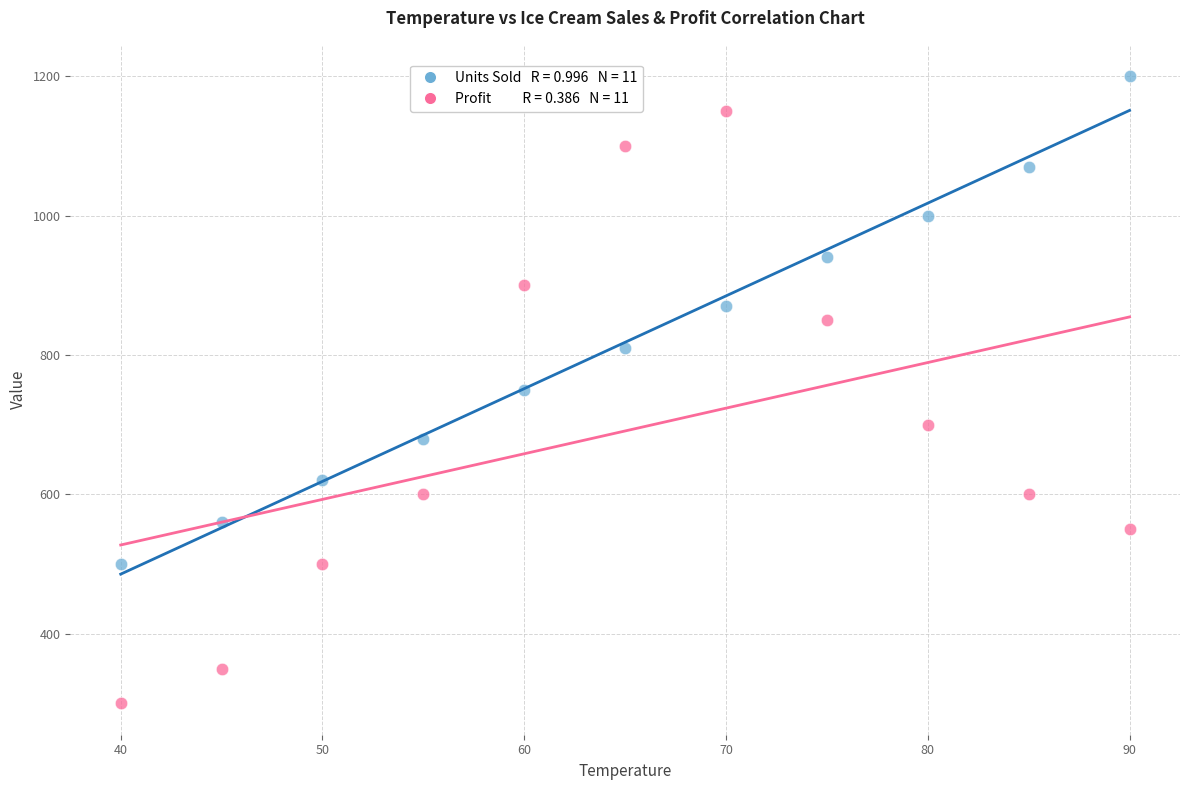

Across all data points, what is the range of X values (max minus min)?

50